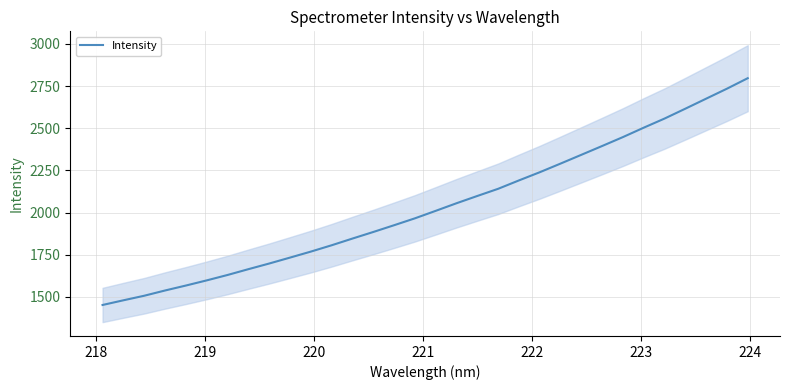

What is the highest value of the Intensity series?

2796.5